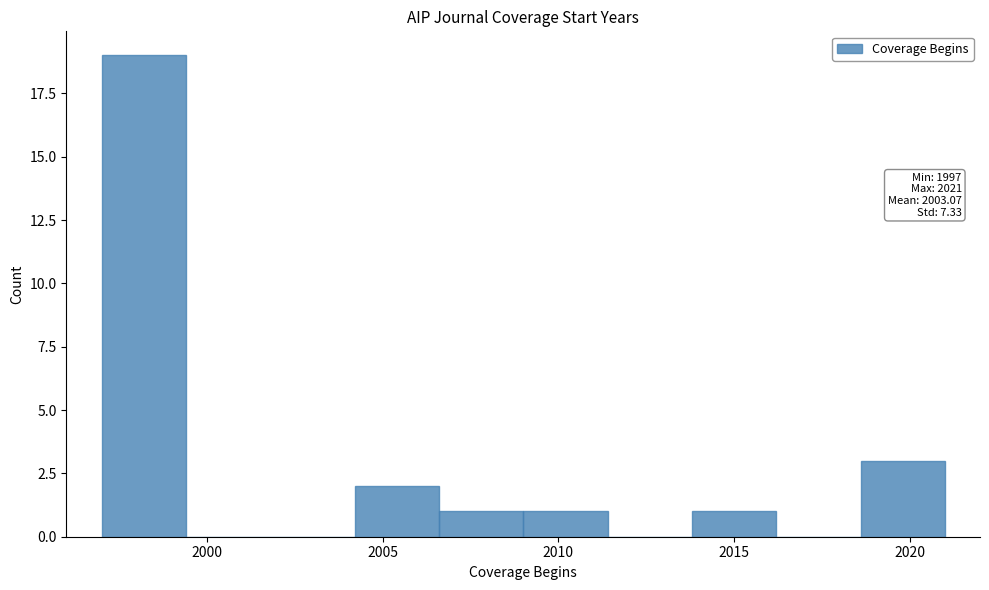

Over which range of the x-axis is the bar tallest?

1997.0 to 1999.4